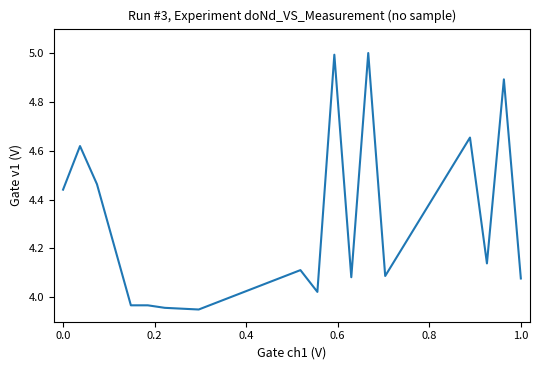

Does the chart have visible grid lines?

No